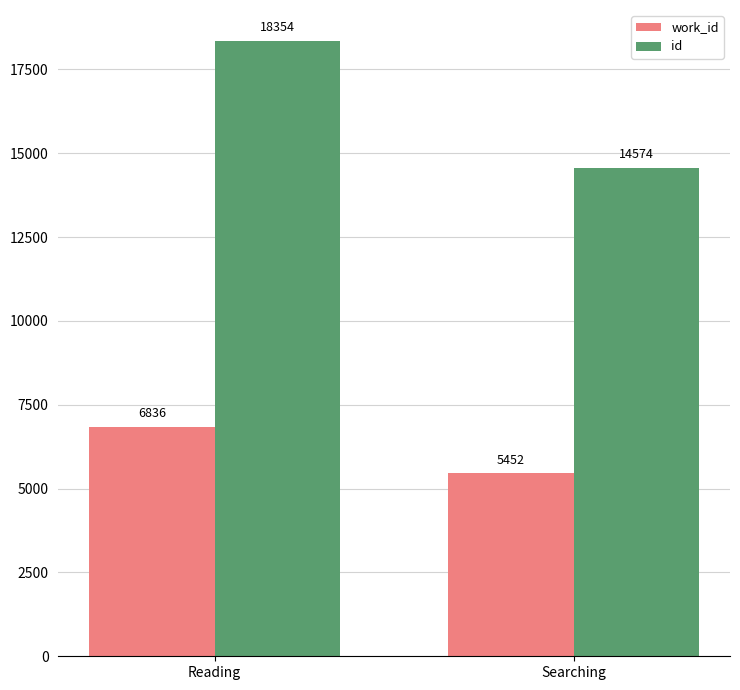

Which series has the widest spread of values?

id